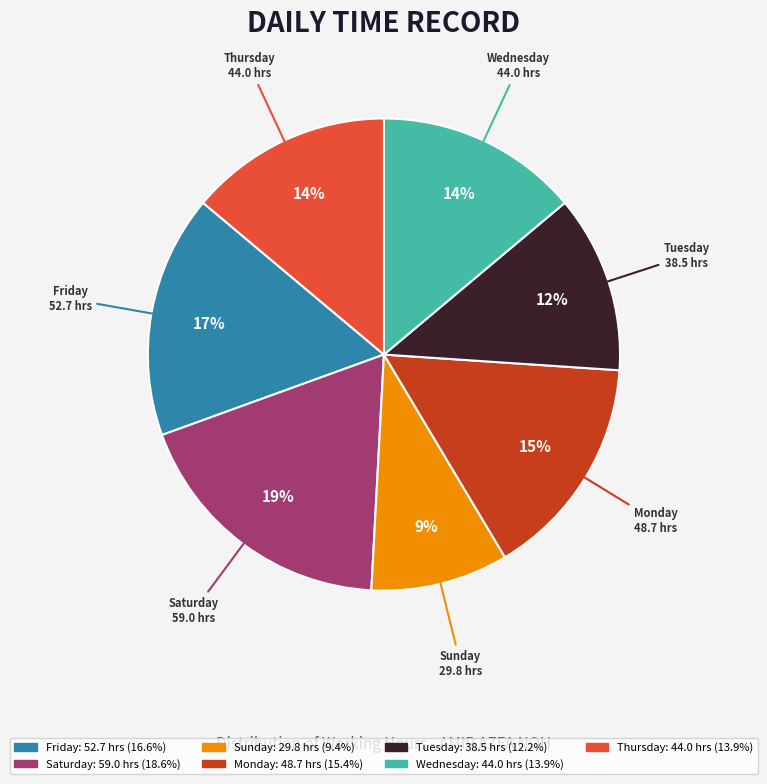

Which category has the biggest portion of the pie?

Saturday